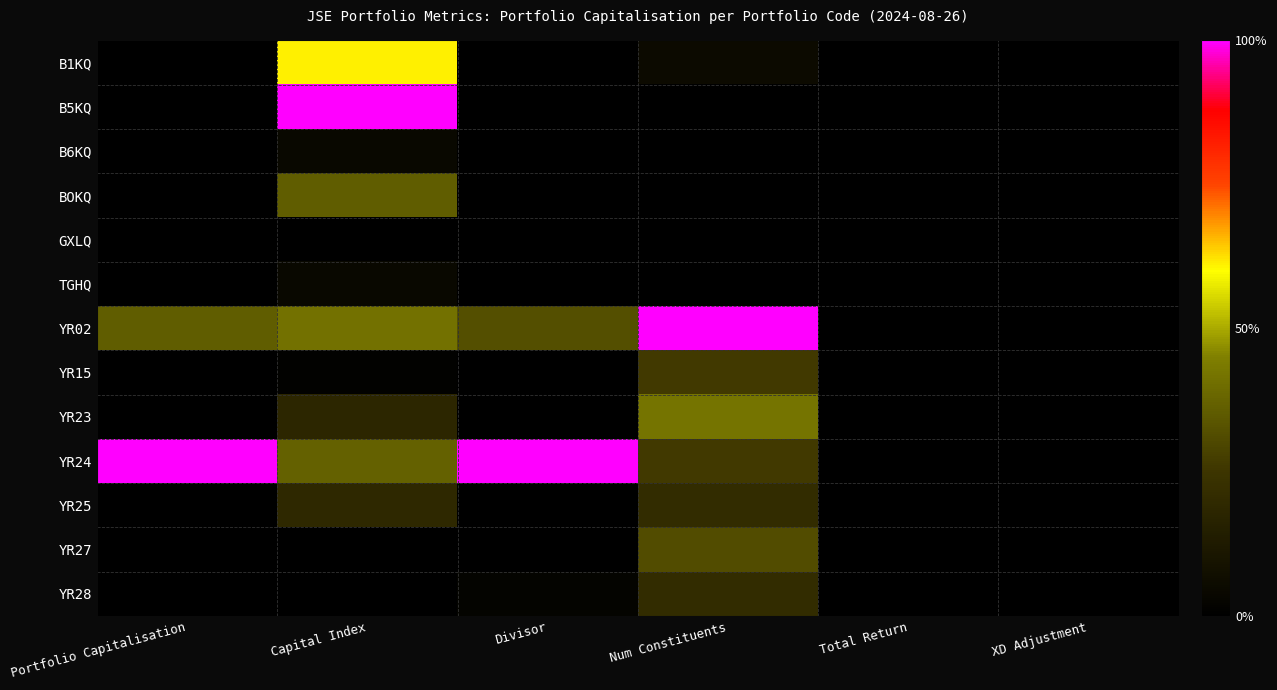

Rank the series at Num Constituents from highest to lowest value.

YR02, YR23, YR27, YR15, YR24, YR25, YR28, B1KQ, B5KQ, B6KQ, BOKQ, GXLQ, TGHQ